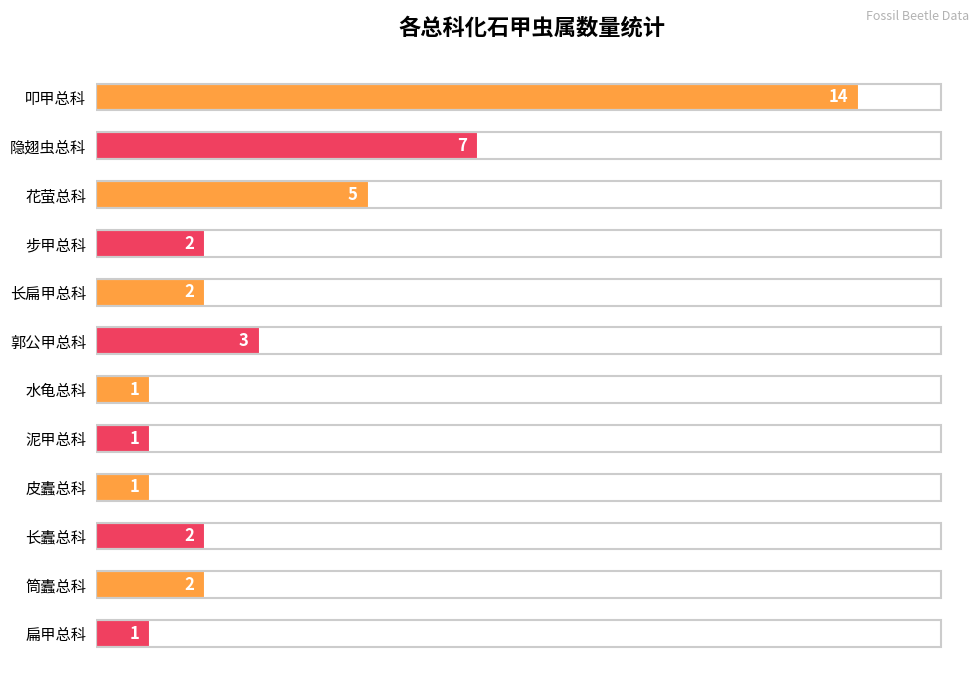

At which label is the value closest to 7?

隐翅虫总科